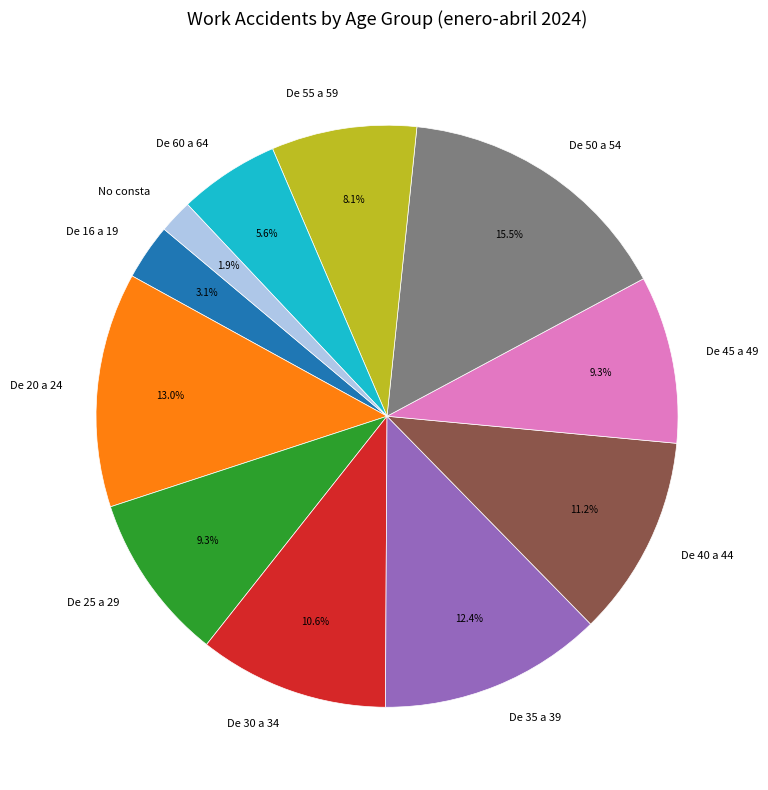

What percentage is the De 45 a 49 slice, to the nearest percent?

9%